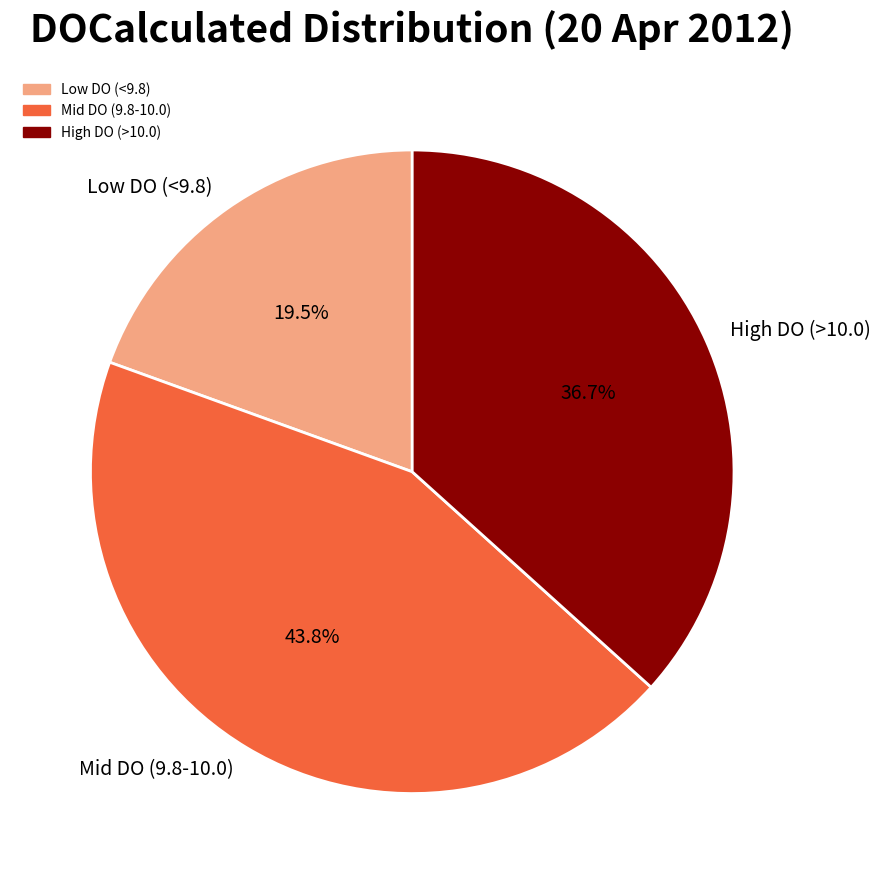

What is the smallest slice in the pie chart?

Low DO (<9.8)